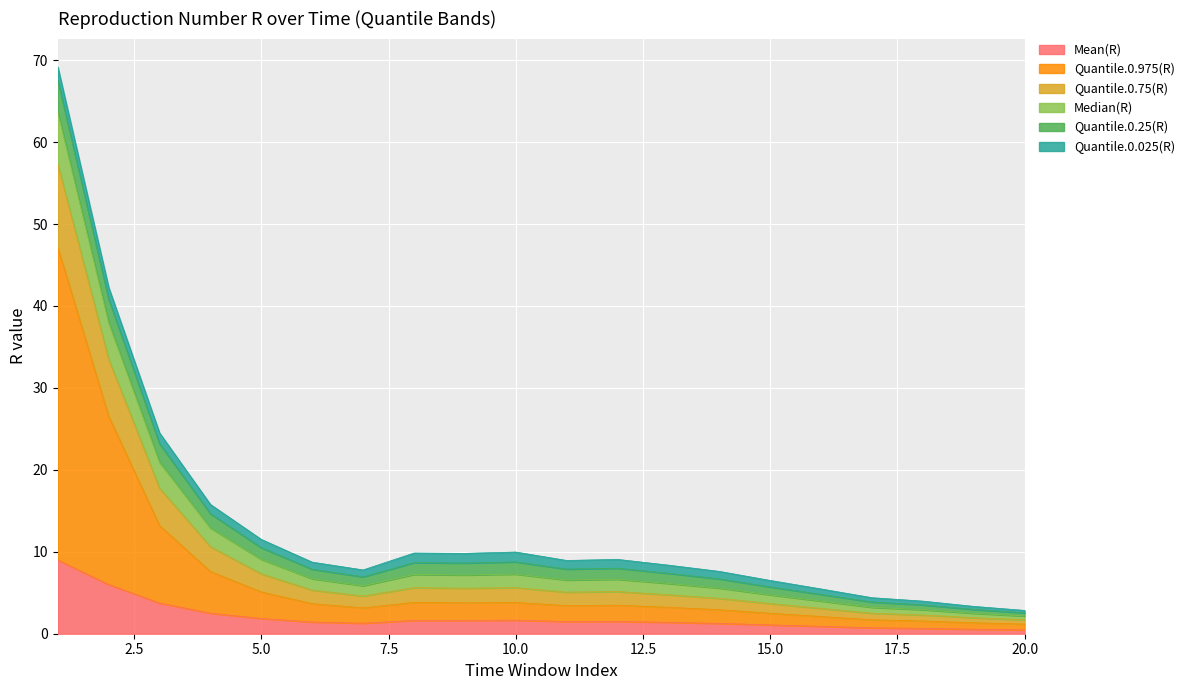

Is it true that Quantile.0.975(R) equals 2.1 at 20?

False